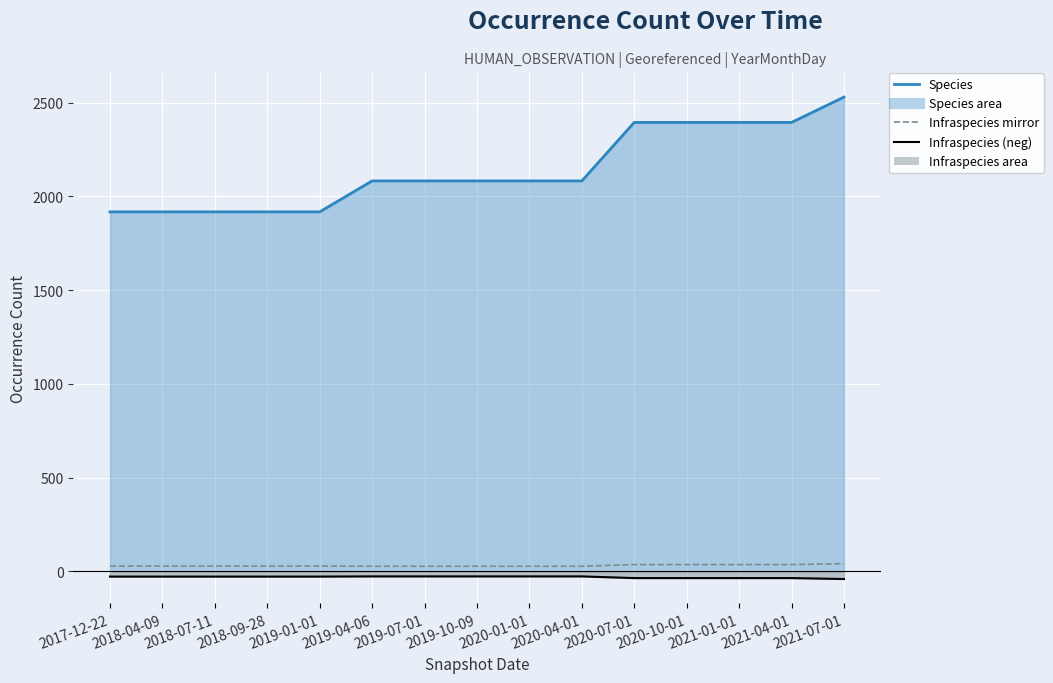

The value of Infraspecies mirror at 2020-01-01 is 42. True or false?

False